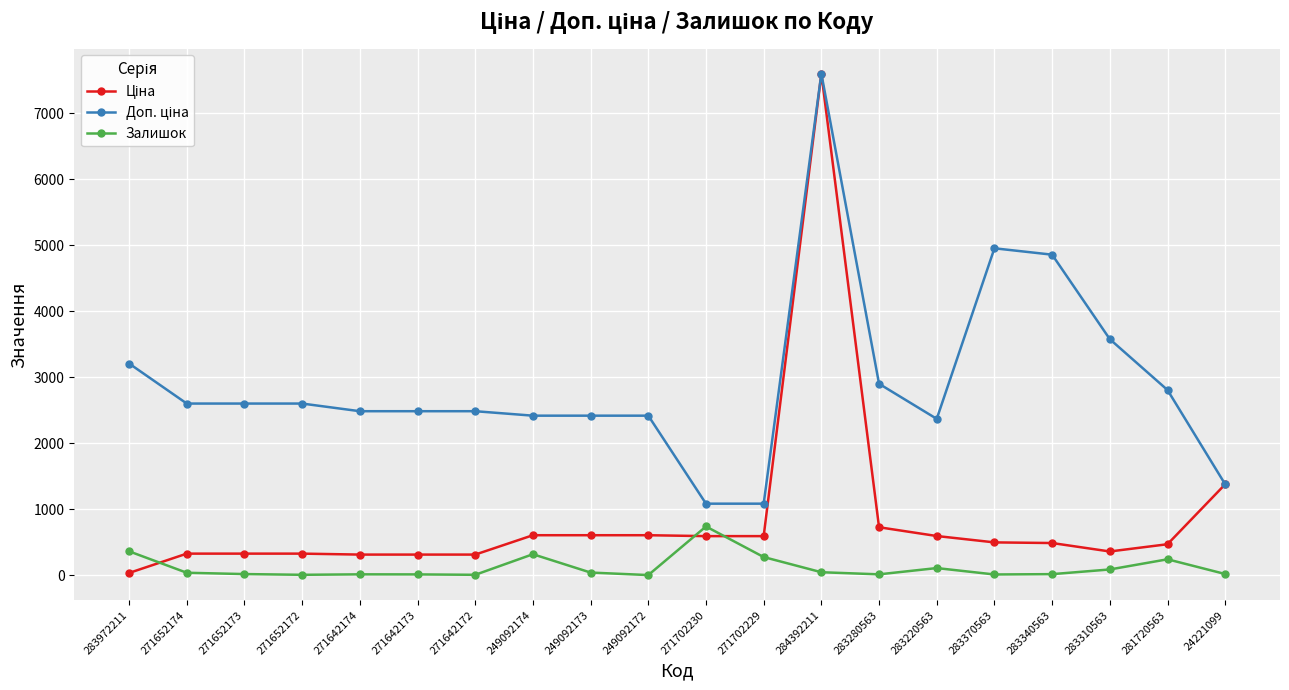

True or false: Залишок has a value of 4.0 at 271642172.

True